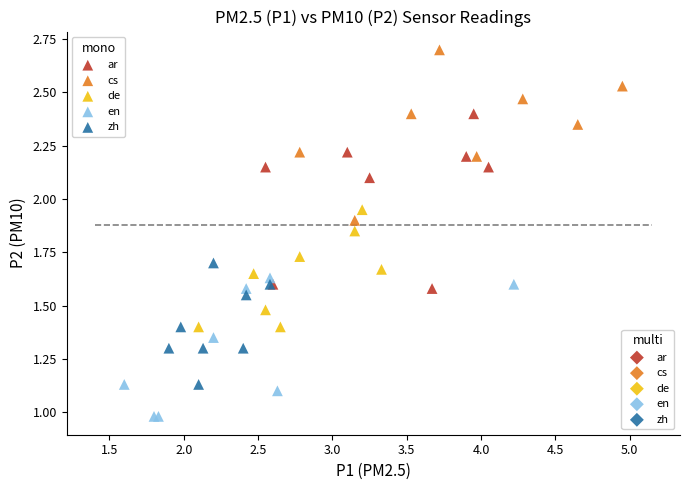

Which series reaches the minimum Y coordinate?

en